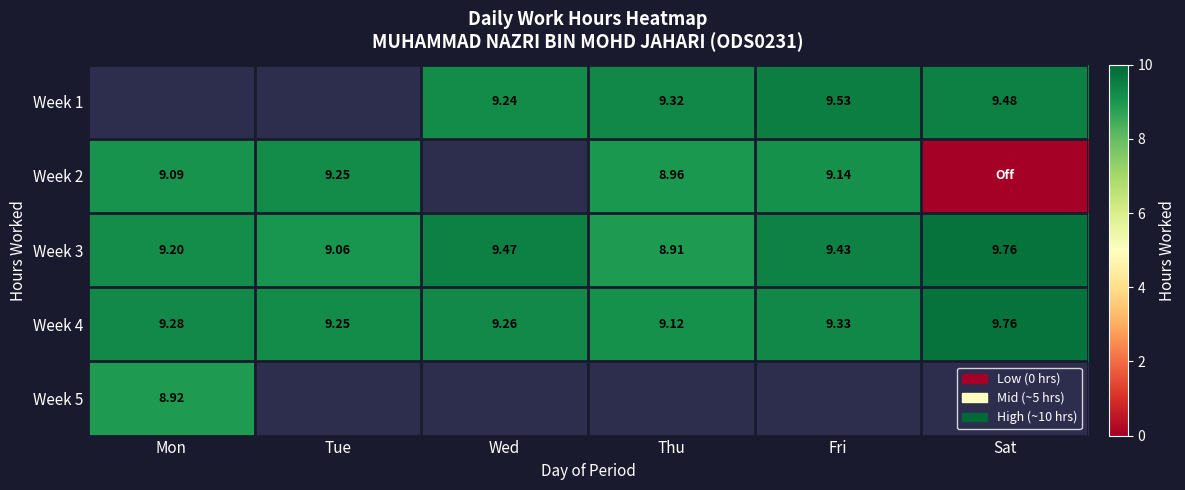

The Week 3 series shows 9.5 at Wed. True or false?

True